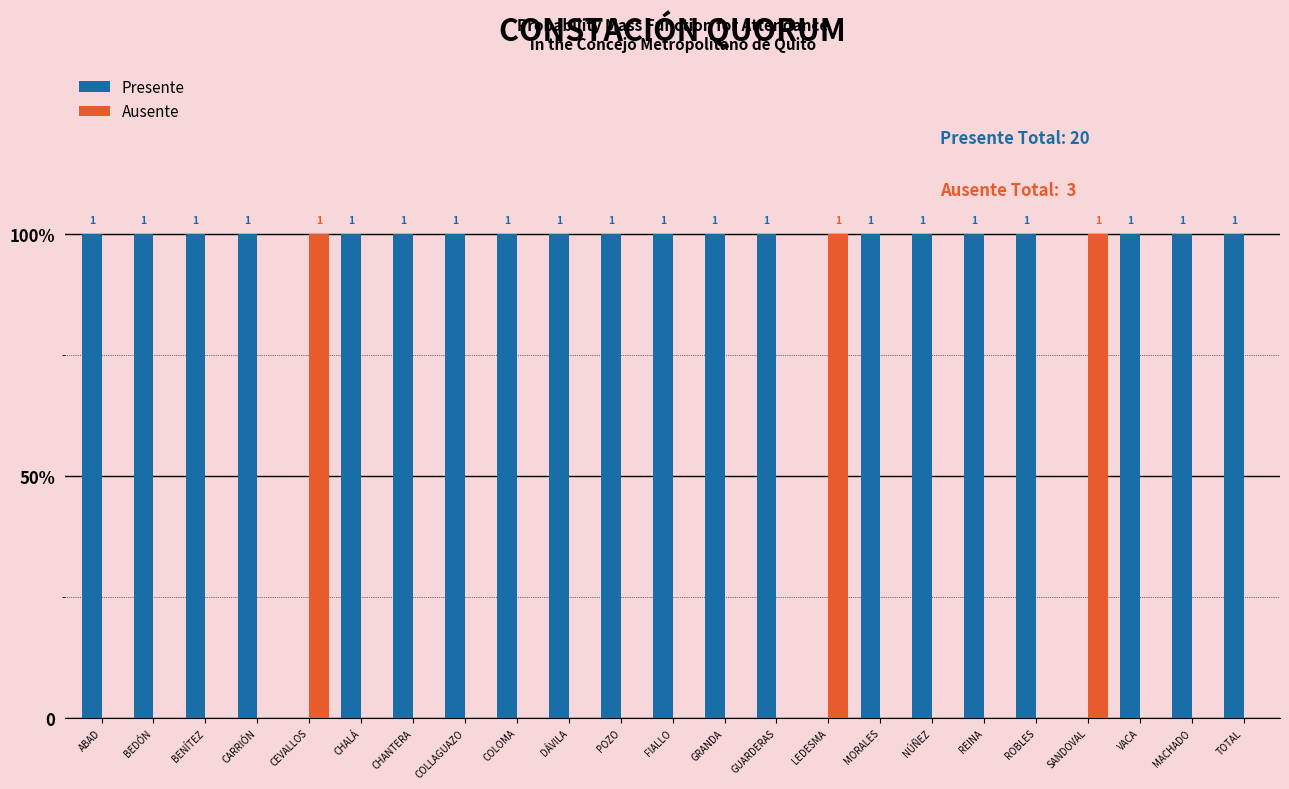

What are all the series names shown in the legend?

Presente, Ausente